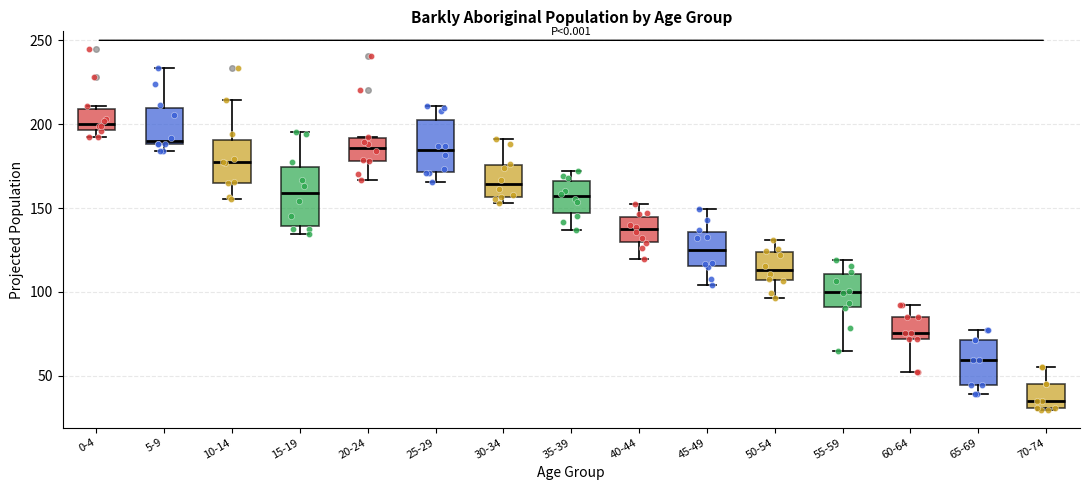

Reading left to right, read every box against the y-axis: the position of its median line, the range the box covers, and the ends of its whiskers. The values are not printed on the chart, so give them approximately, as read against the axis.

0-4: median 200, box 195 to 210, whiskers 195 (just below the box's lower edge) to 210 (just above the box's upper edge)
5-9: median 190 (just above the box's lower edge), box 190 to 210, whiskers 185 to 235
10-14: median 175, box 165 to 190, whiskers 155 to 215
15-19: median 160, box 140 to 175, whiskers 135 to 195
20-24: median 185, box 180 to 190, whiskers 165 to 190
25-29: median 185, box 170 to 205, whiskers 165 to 210
30-34: median 165, box 155 to 175, whiskers 155 (just below the box's lower edge) to 190
35-39: median 155, box 145 to 165, whiskers 135 to 170
40-44: median 135, box 130 to 145, whiskers 120 to 150
45-49: median 125, box 115 to 135, whiskers 105 to 150
50-54: median 115, box 105 to 125, whiskers 95 to 130
55-59: median 100, box 90 to 110, whiskers 65 to 120
60-64: median 75, box 70 to 85, whiskers 50 to 90
65-69: median 60, box 45 to 70, whiskers 40 to 75
70-74: median 35, box 30 to 45, whiskers 30 to 55